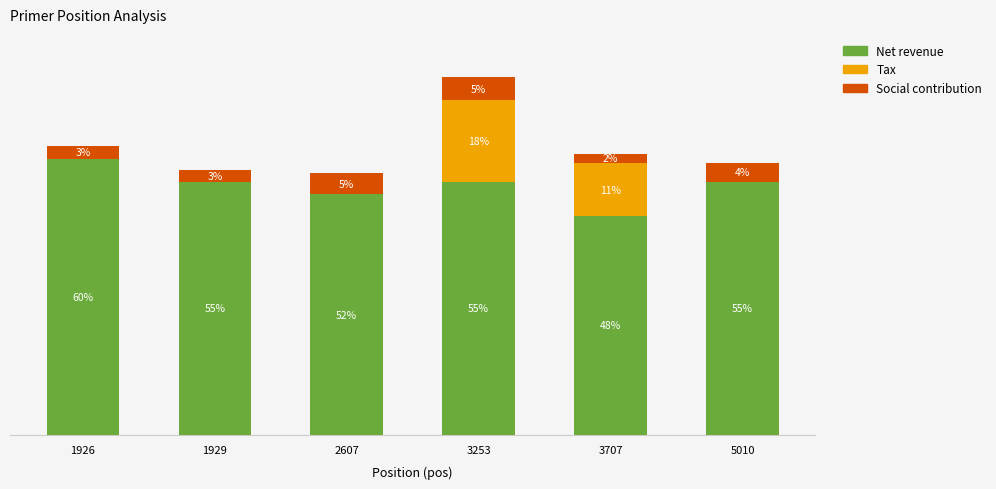

What is the sum of the Social contribution values at 1926 and 5010?

7.2